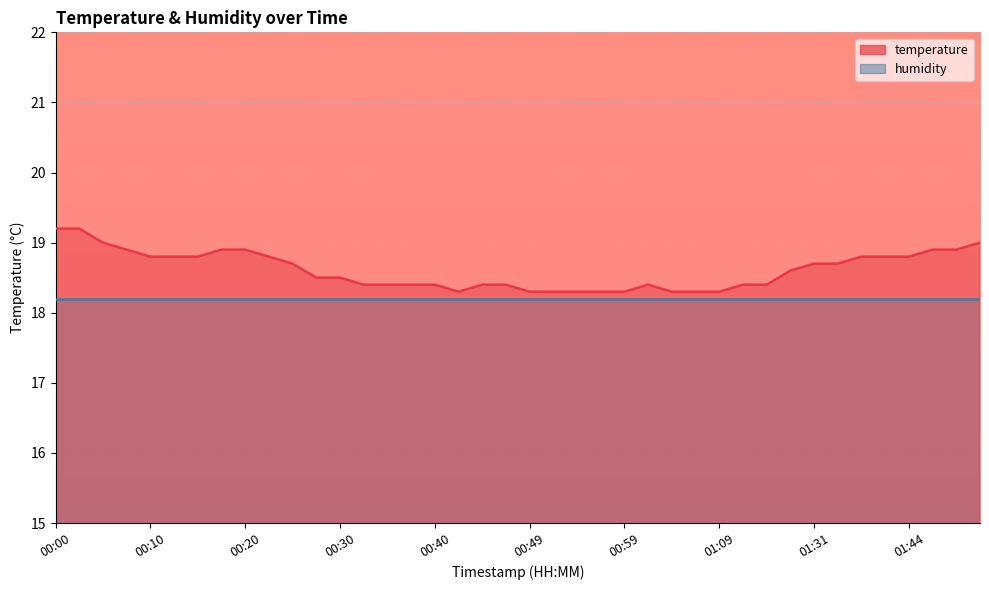

Reading left to right, list all the values displayed in this chart.

00:00=19.2	00:03=19.2	00:05=19.0	00:08=18.9	00:10=18.8	00:12=18.8	00:15=18.8	00:17=18.9	00:20=18.9	00:22=18.8	00:25=18.7	00:27=18.5	00:30=18.5	00:32=18.4	00:35=18.4	00:37=18.4	00:40=18.4	00:42=18.3	00:45=18.4	00:47=18.4	00:49=18.3	00:52=18.3	00:54=18.3	00:57=18.3	00:59=18.3	01:02=18.4	01:04=18.3	01:07=18.3	01:09=18.3	01:12=18.4	01:17=18.4	01:23=18.6	01:31=18.7	01:34=18.7	01:36=18.8	01:39=18.8	01:44=18.8	01:50=18.9	01:52=18.9	01:55=19.0